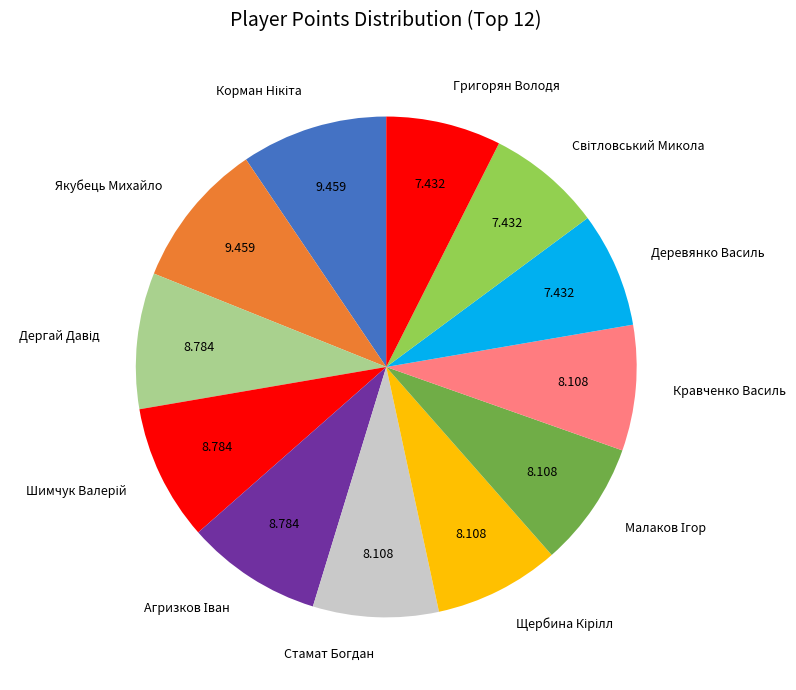

Is there any slice that represents more than half of the pie?

No